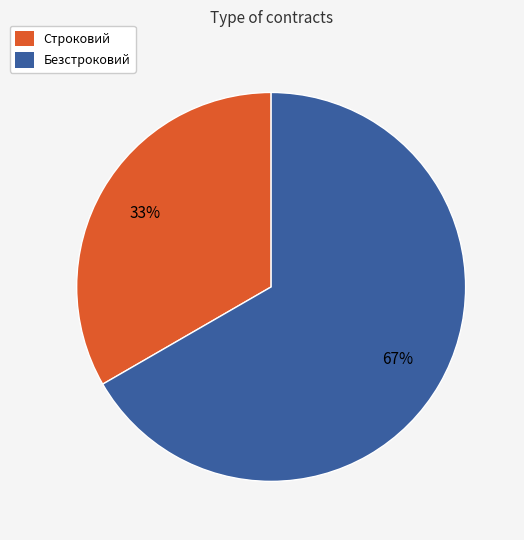

Is there a majority slice in this chart?

Yes